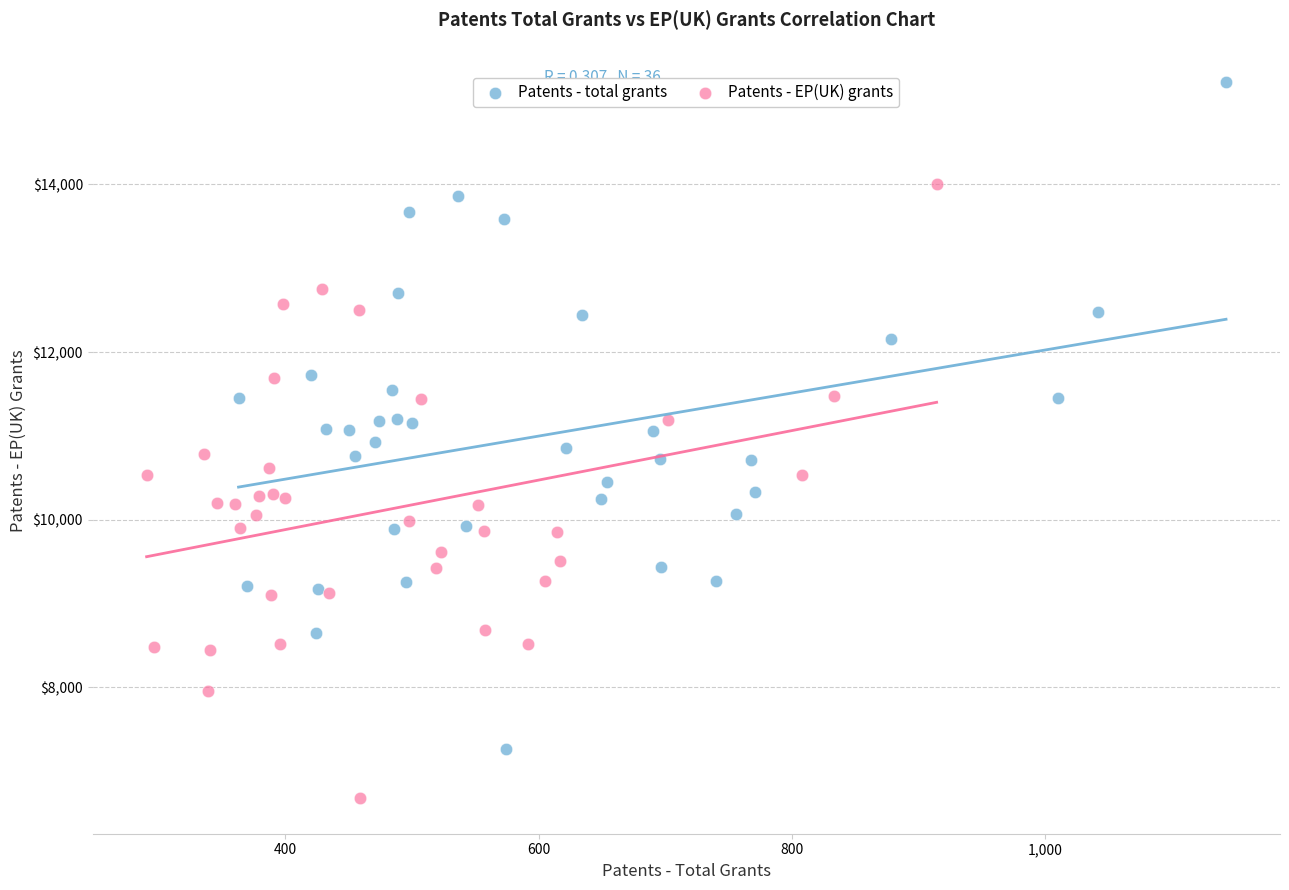

Which series has the widest spread of Y values?

Patents - total grants